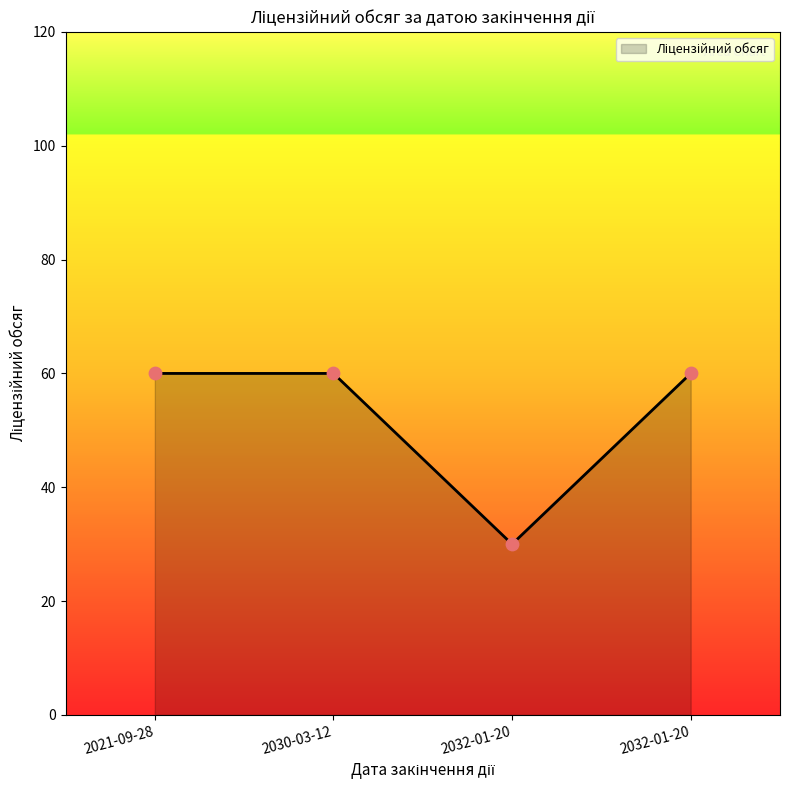

What is the change in value from 2030-03-12 to 2032-01-20?

-30